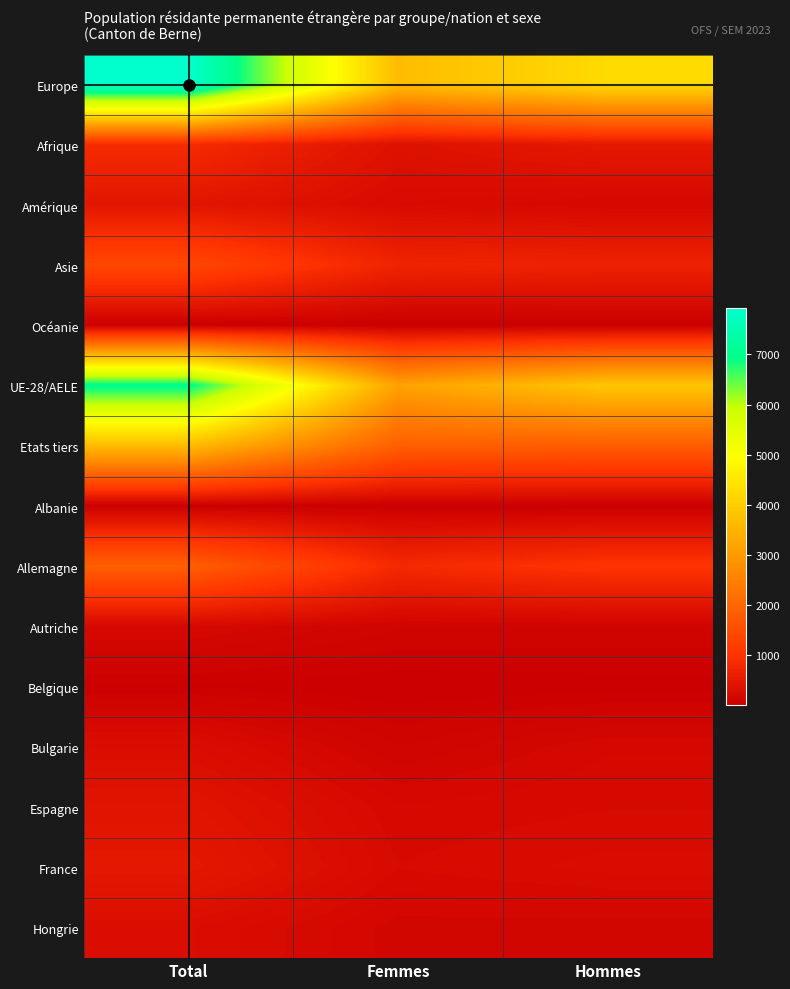

At which category is the sum across all series the highest?

Total